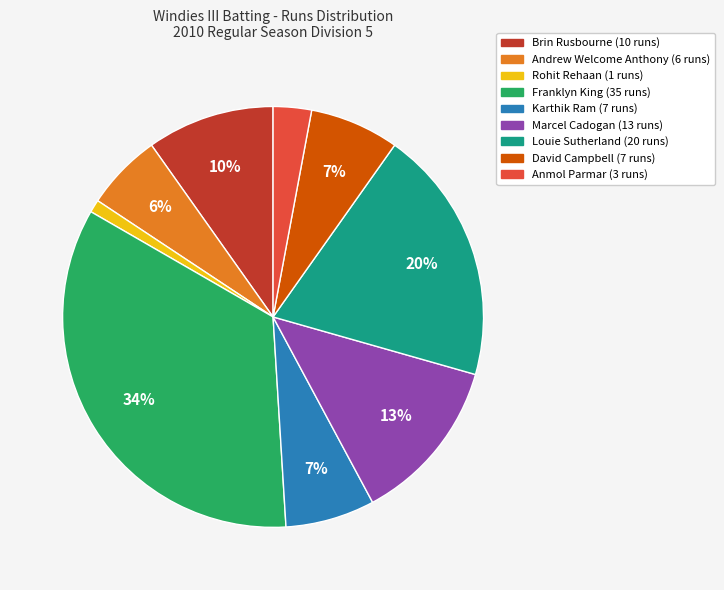

To the nearest percent, what is the average slice percentage?

11%